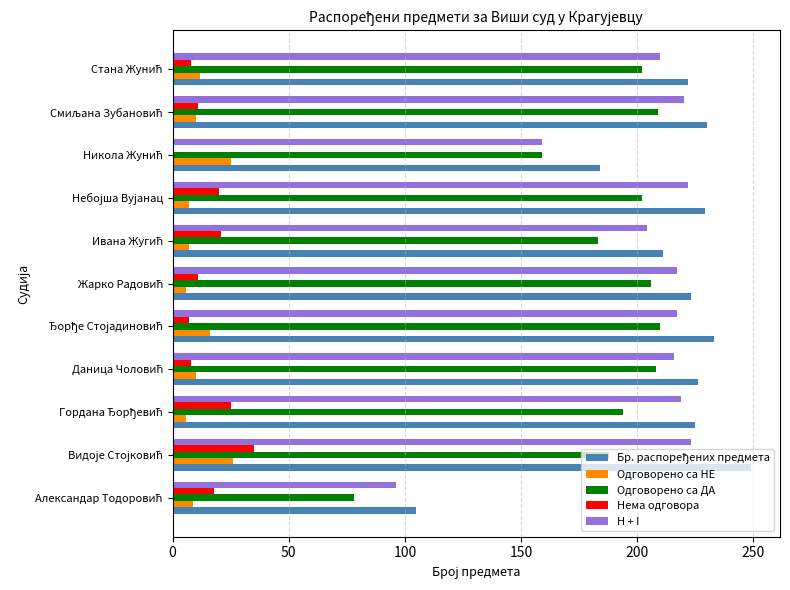

What is the maximum value for Одговорено са НЕ?

26